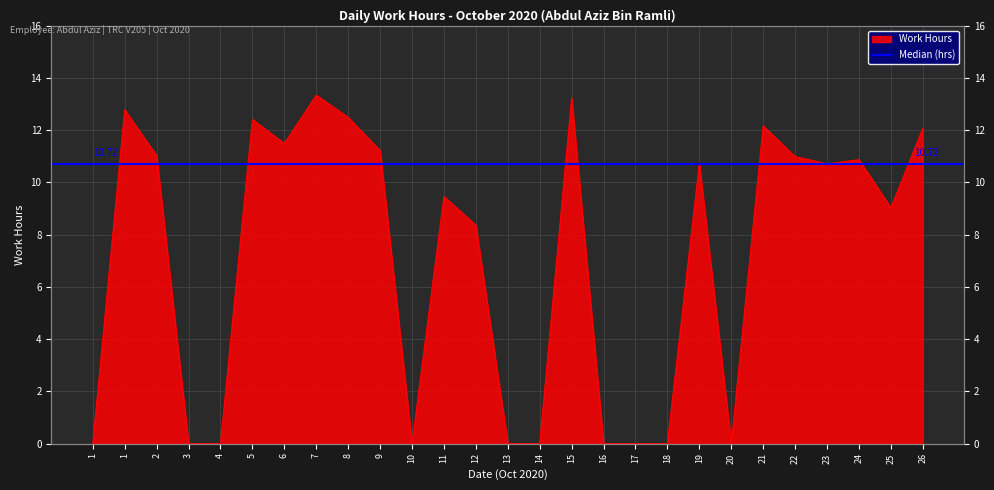

What is the difference between the maximum and minimum values?

13.3